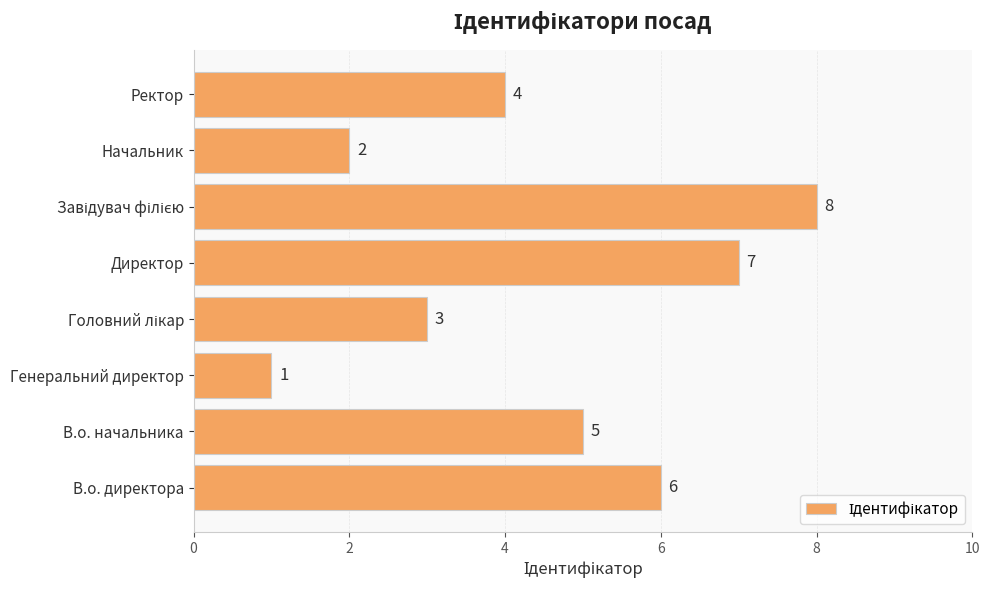

Is it true that the value at Ректор is 7?

False